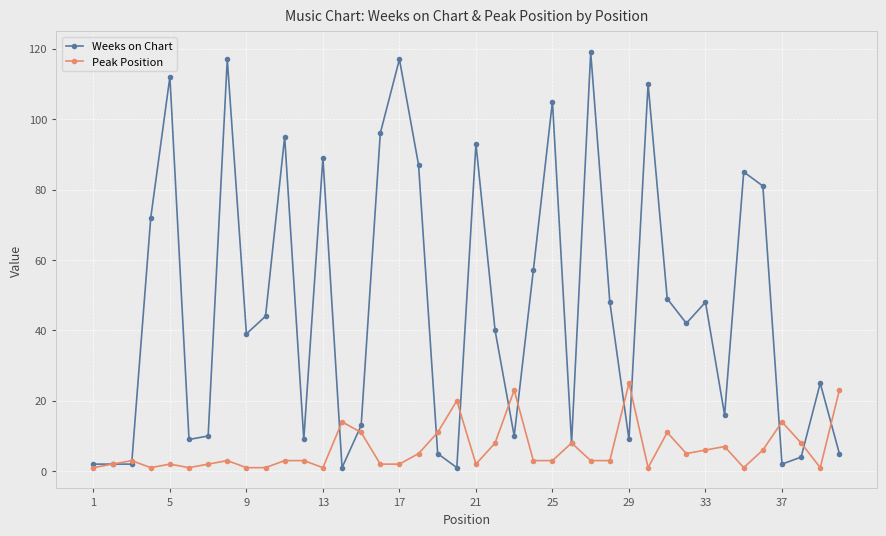

Rank the series by their maximum value, from highest to lowest.

Weeks on Chart, Peak Position